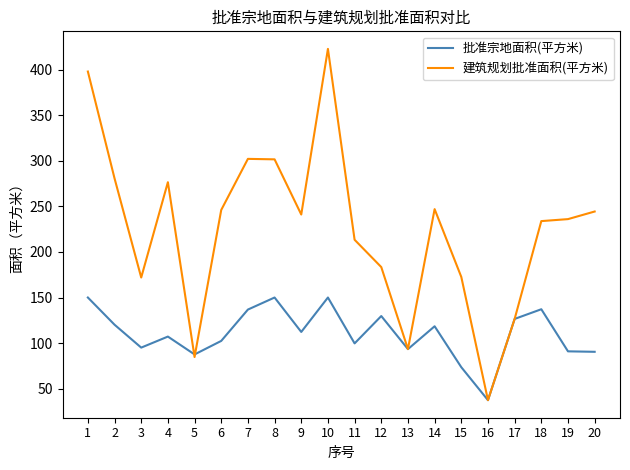

Rank the series at 12 from lowest to highest value.

批准宗地面积(平方米), 建筑规划批准面积(平方米)